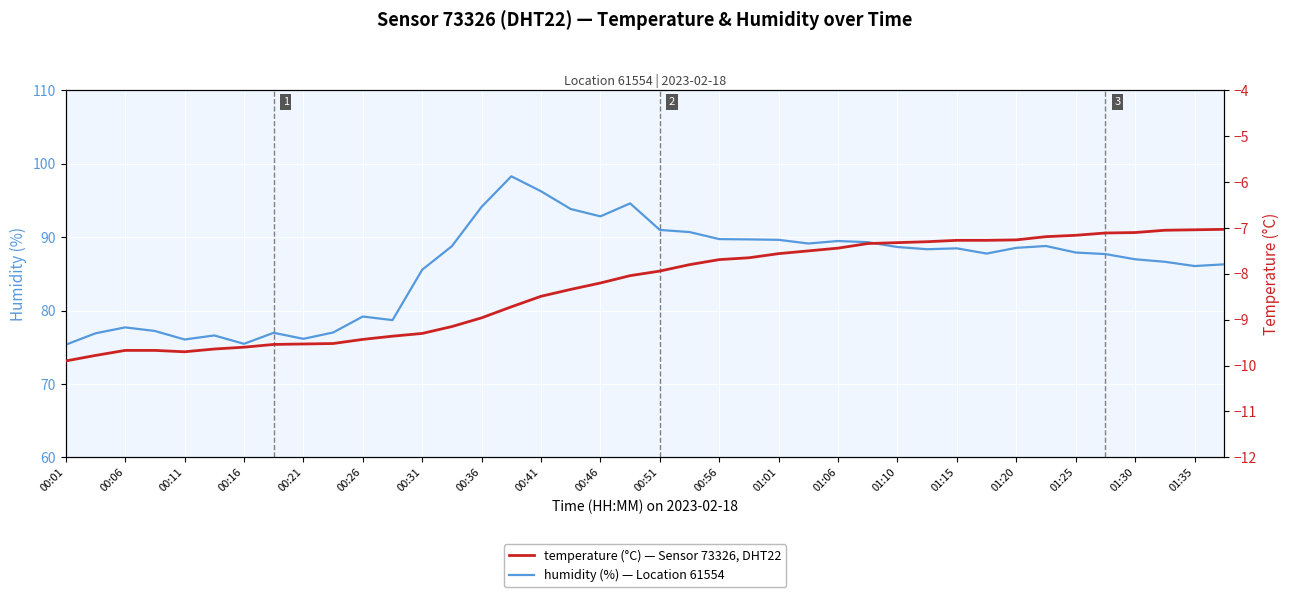

The temperature series shows -7.0 at 37. True or false?

True